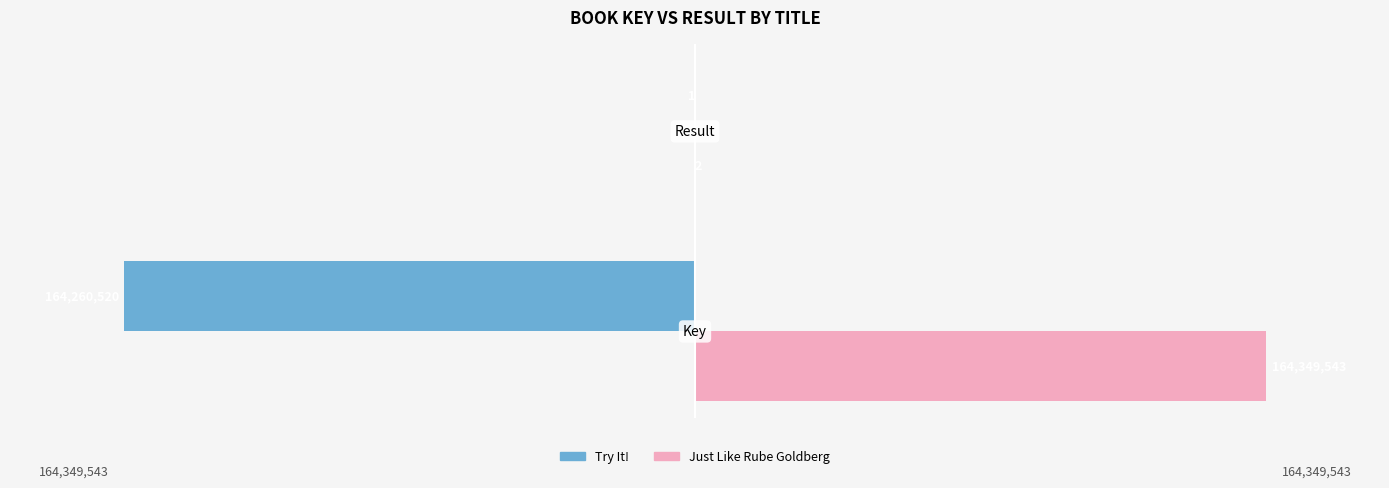

Which series has the largest total across all categories?

Just Like Rube Goldberg